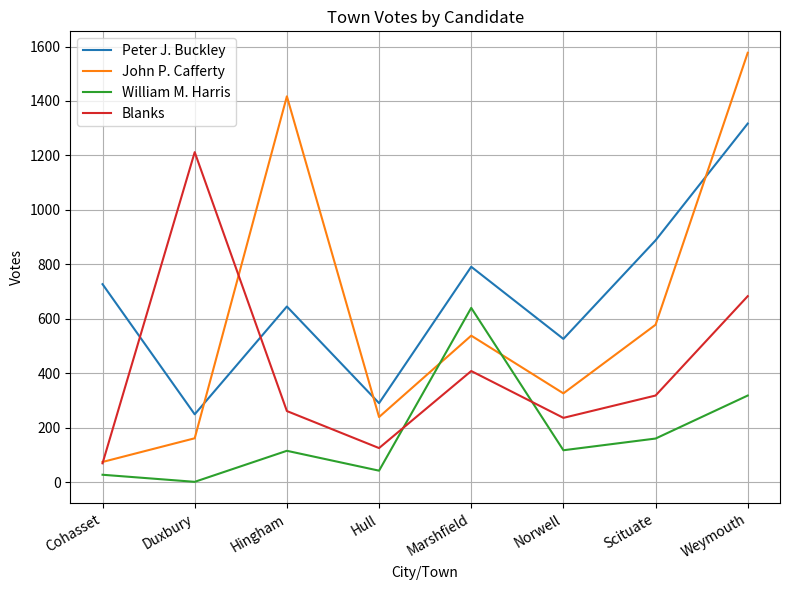

Is the value of Blanks at Marshfield greater than the value of Peter J. Buckley at Hull?

Yes